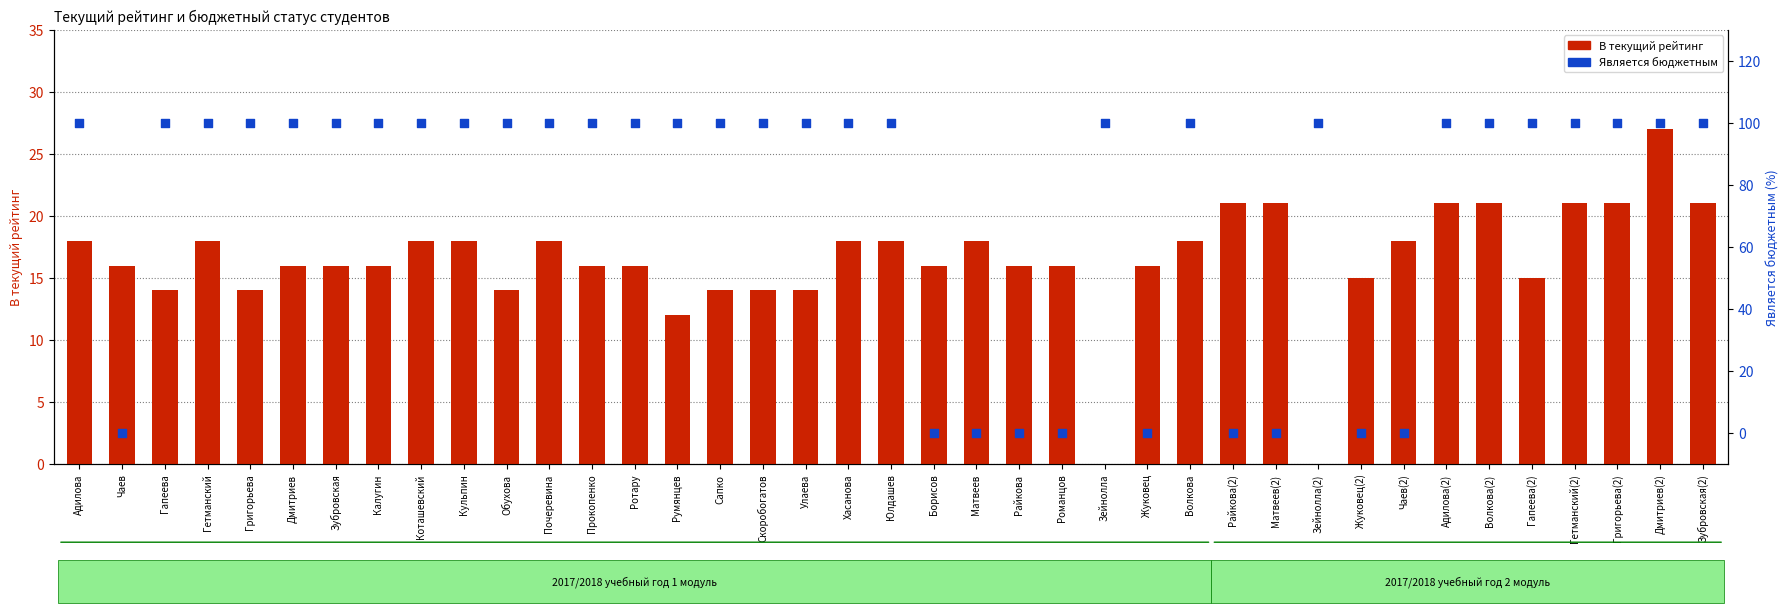

Which series reaches the minimum Y coordinate?

В текущий рейтинг